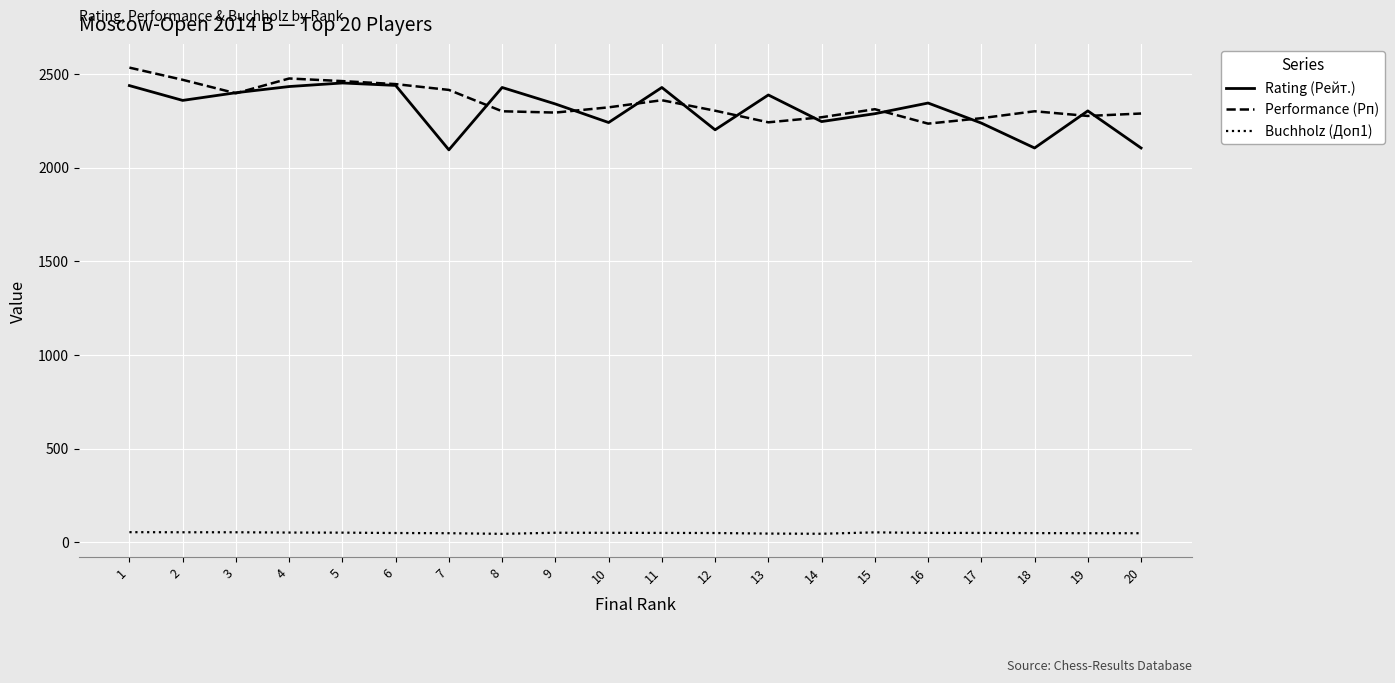

True or false: Buchholz (Доп1) and Performance (Рп) cross at least once.

False